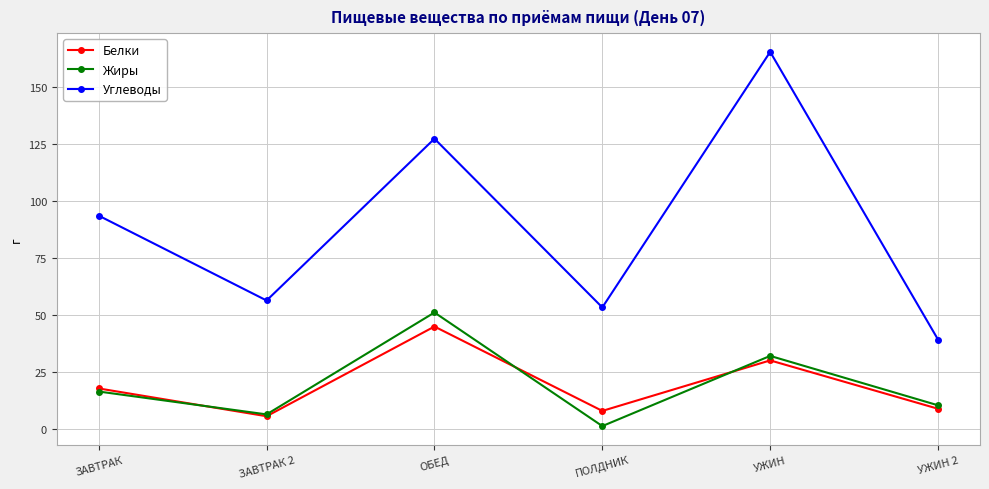

At which category does Углеводы reach its first local valley?

ЗАВТРАК 2